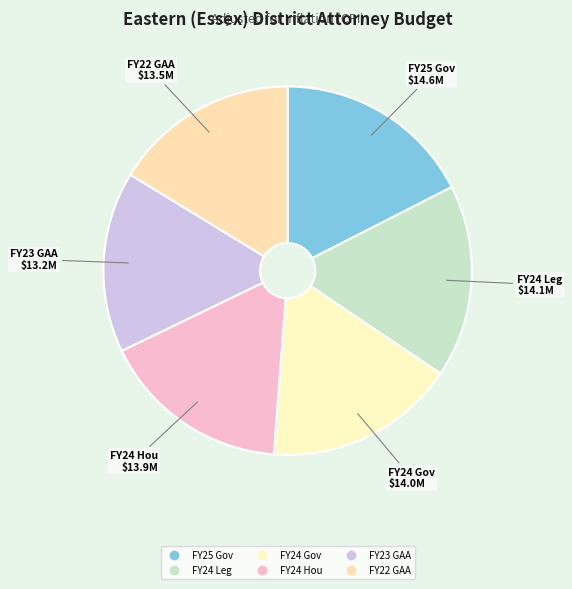

Do FY25 Gov and FY22 GAA together represent more than half of the pie?

No